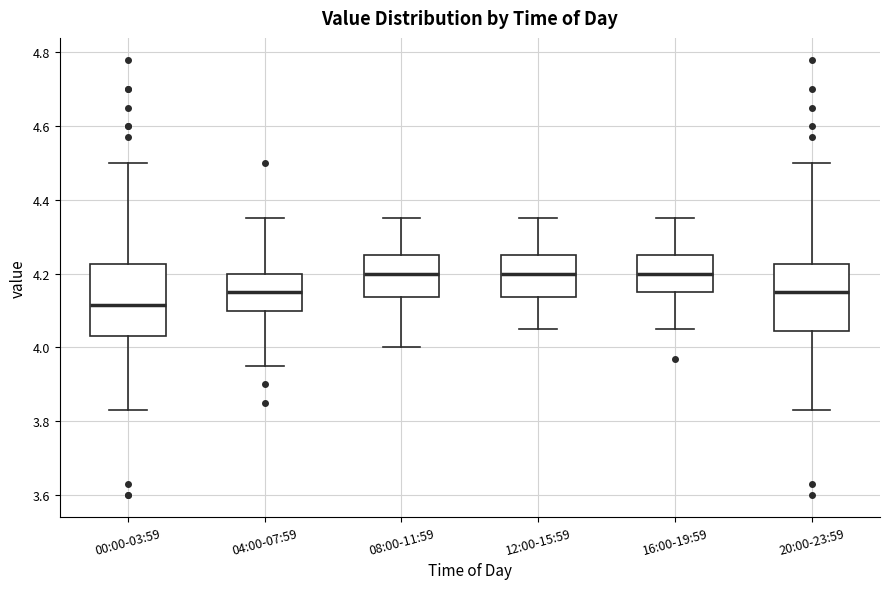

Reading left to right, read every box against the y-axis: the position of its median line, the range the box covers, and the ends of its whiskers. The values are not printed on the chart, so give them approximately, as read against the axis.

00:00-03:59: median 4.12, box 4.04 to 4.22, whiskers 3.84 to 4.50
04:00-07:59: median 4.16, box 4.10 to 4.20, whiskers 3.96 to 4.36
08:00-11:59: median 4.20, box 4.14 to 4.26, whiskers 4.00 to 4.36
12:00-15:59: median 4.20, box 4.14 to 4.26, whiskers 4.06 to 4.36
16:00-19:59: median 4.20, box 4.16 to 4.26, whiskers 4.06 to 4.36
20:00-23:59: median 4.16, box 4.04 to 4.22, whiskers 3.84 to 4.50